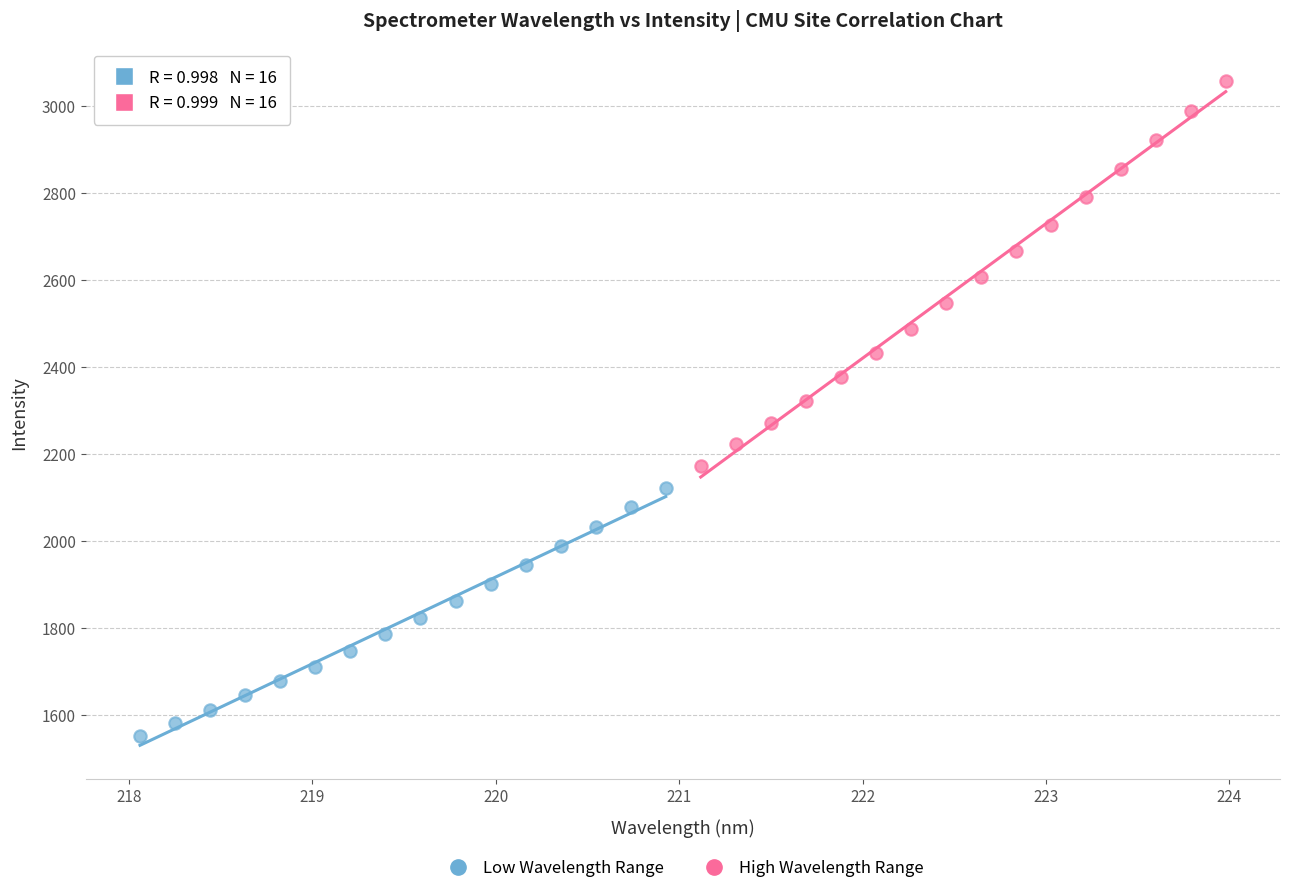

Which series reaches the maximum Y coordinate?

High Wavelength Range